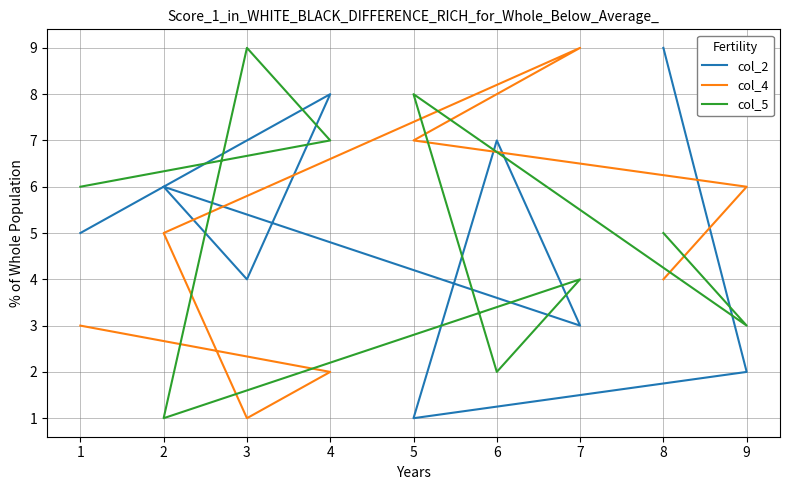

How many interior local valleys does the col_5 series have?

3